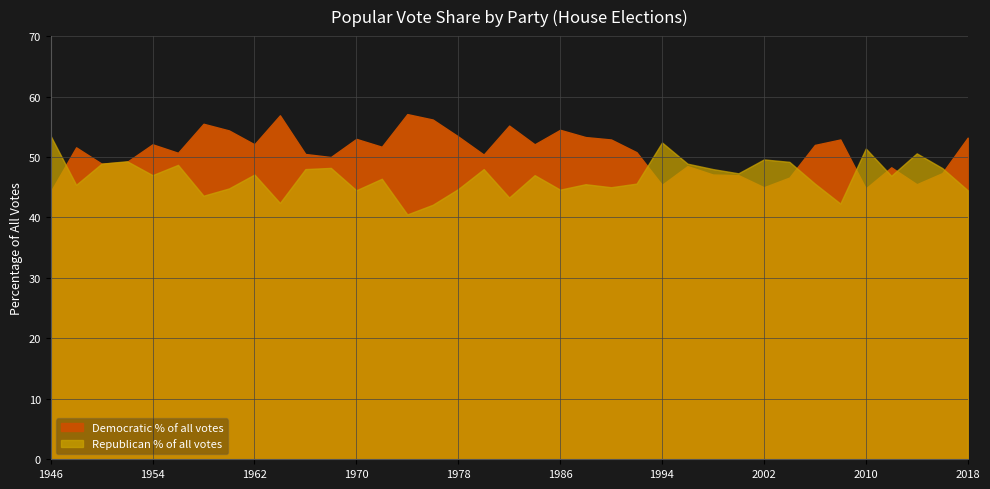

Where is the first local maximum for Republican % of all votes?

1952